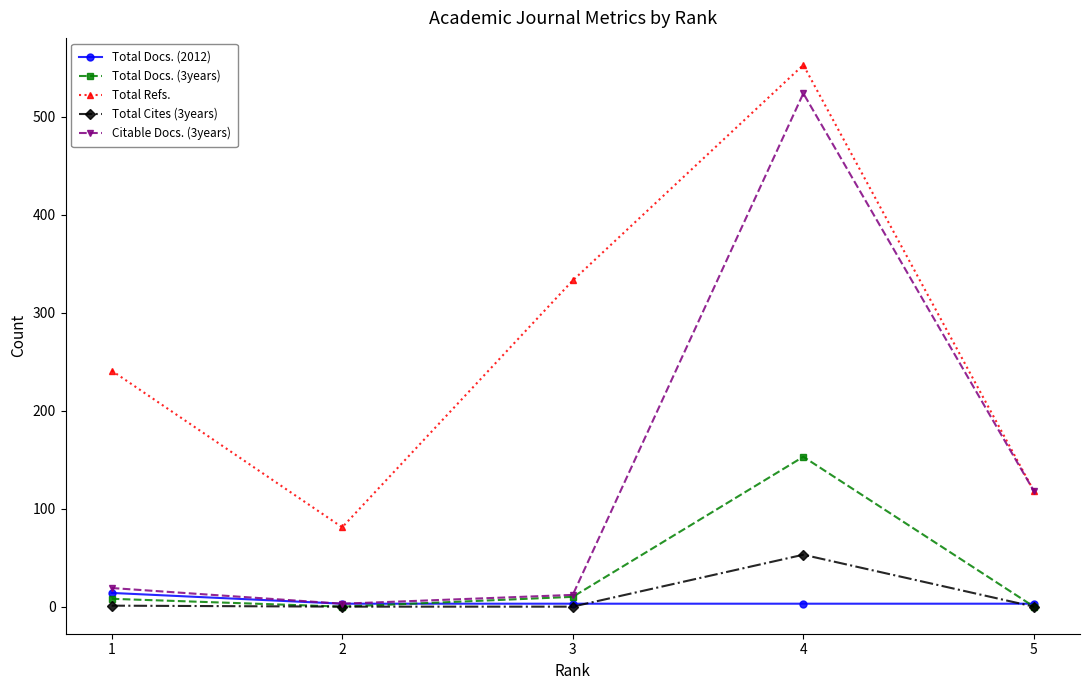

What is the minimum value for Total Refs.?

81